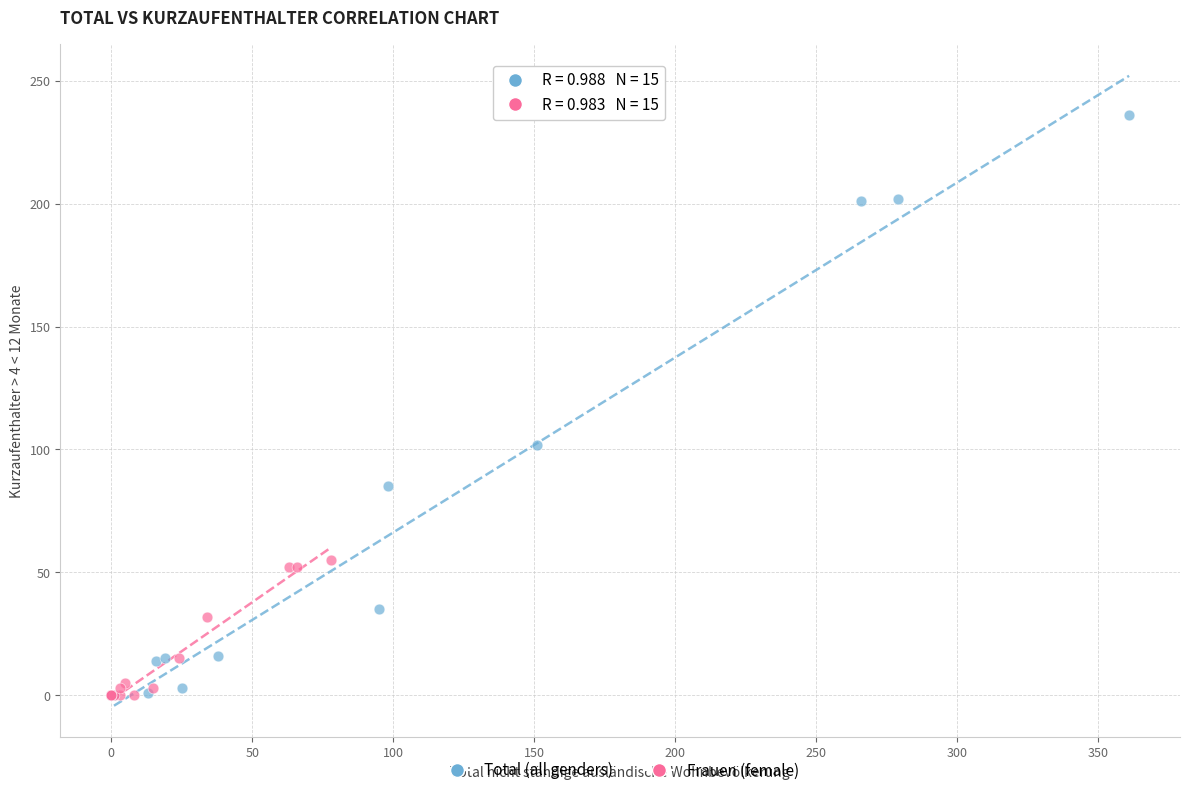

Which series contains the highest Y value?

Total (all genders)